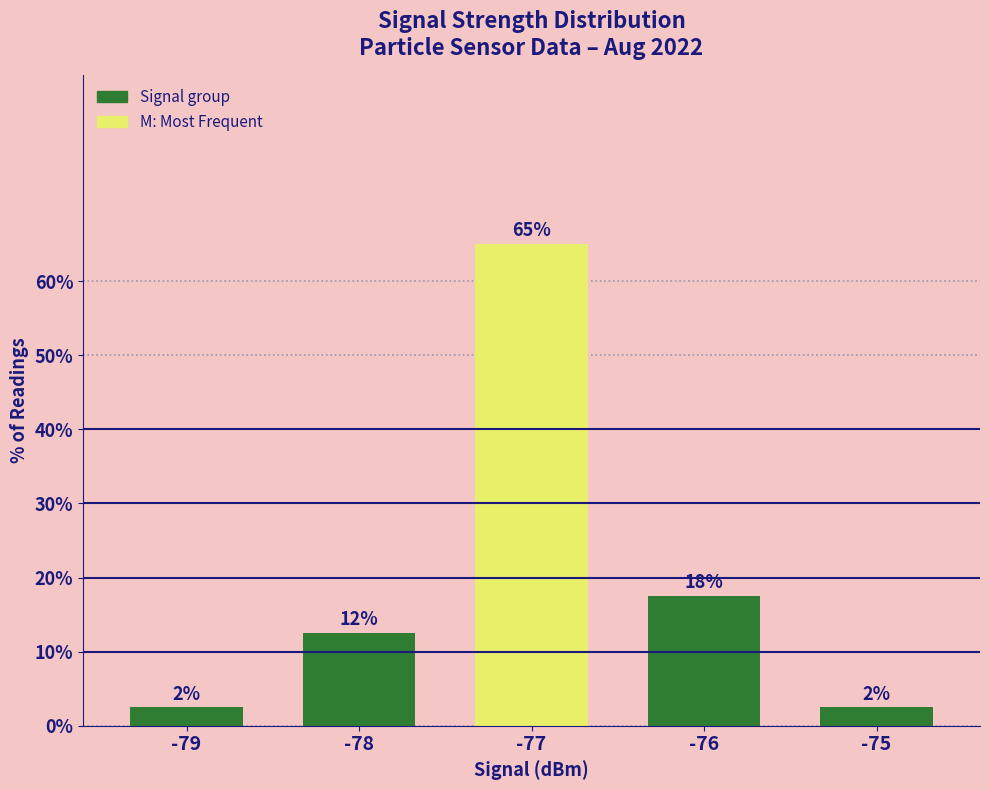

Reading left to right, what are all the values shown in this chart?

2.5	12.5	65.0	17.5	2.5